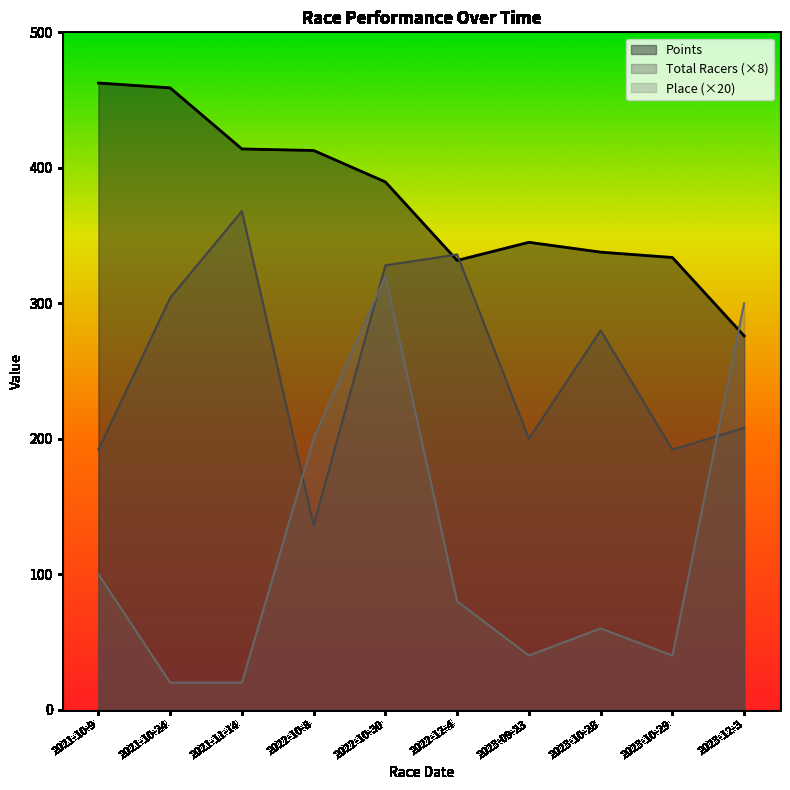

At which category does Points reach its first local valley?

2022-12-4